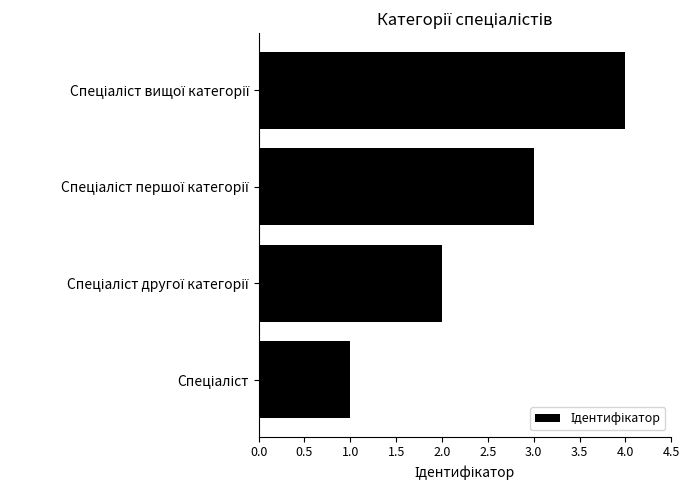

What is the difference between the maximum and minimum values?

3